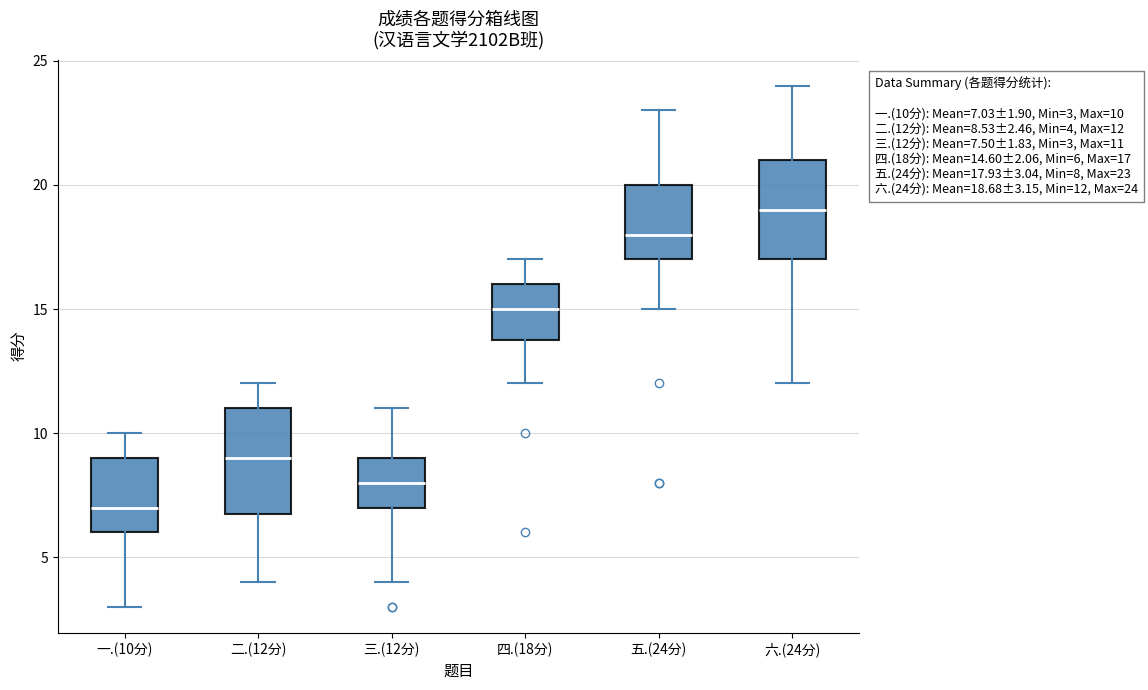

Which box's median line is the lowest?

一.(10分)